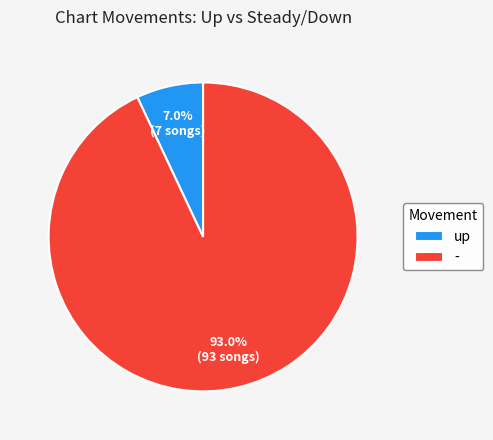

Is it true that up is 1% of the pie?

False